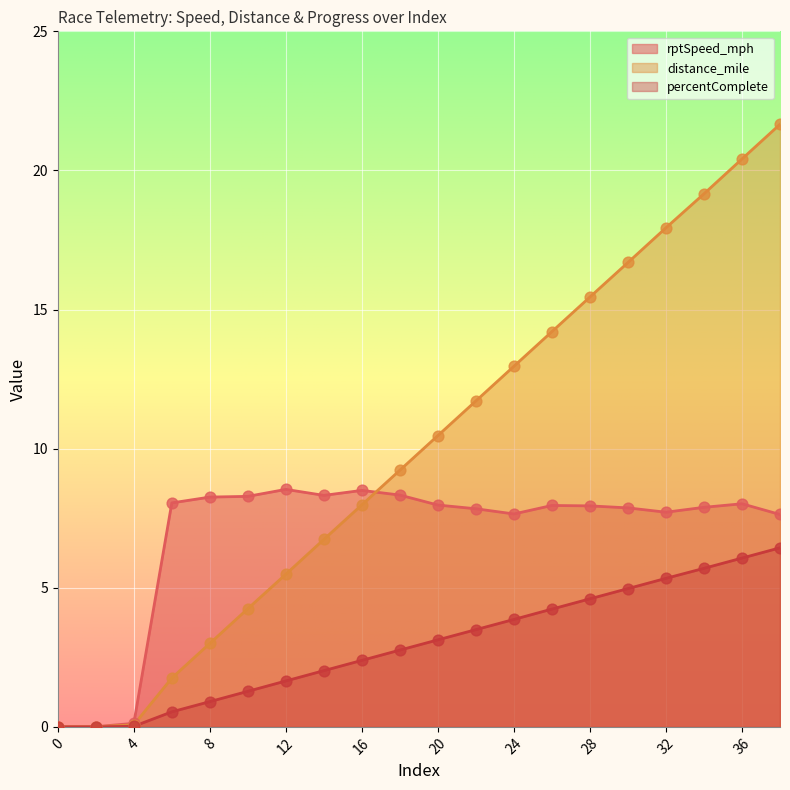

Which series reaches the minimum Y coordinate?

rptSpeed_mph